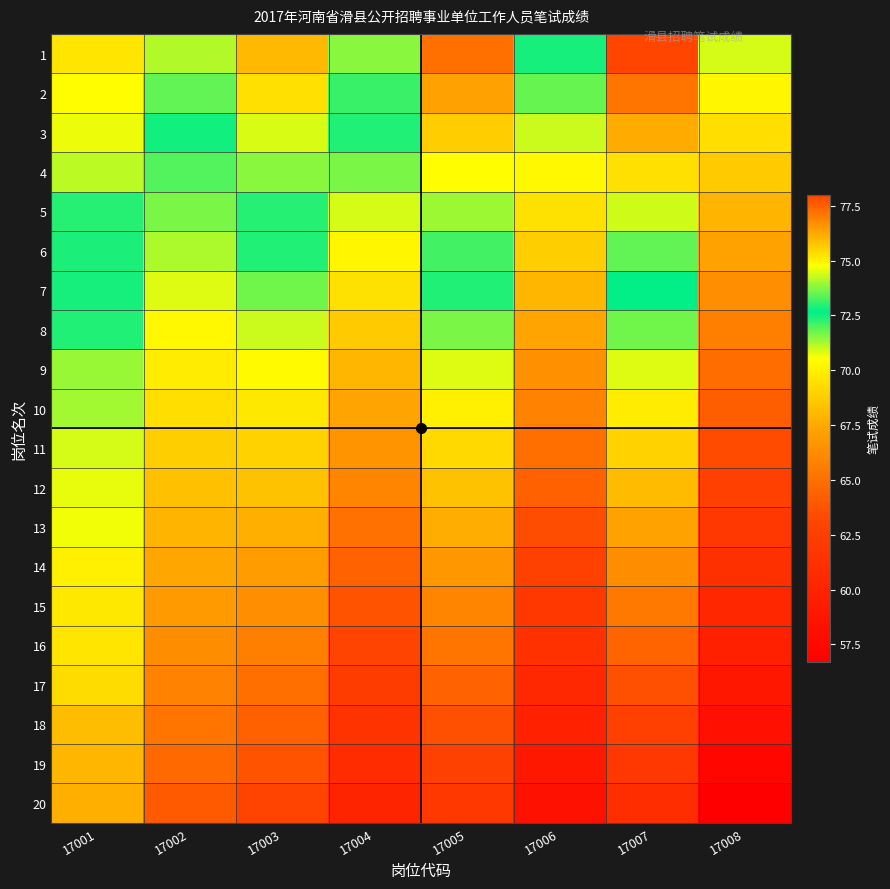

Which series changed the most between 17001 and 17005?

20